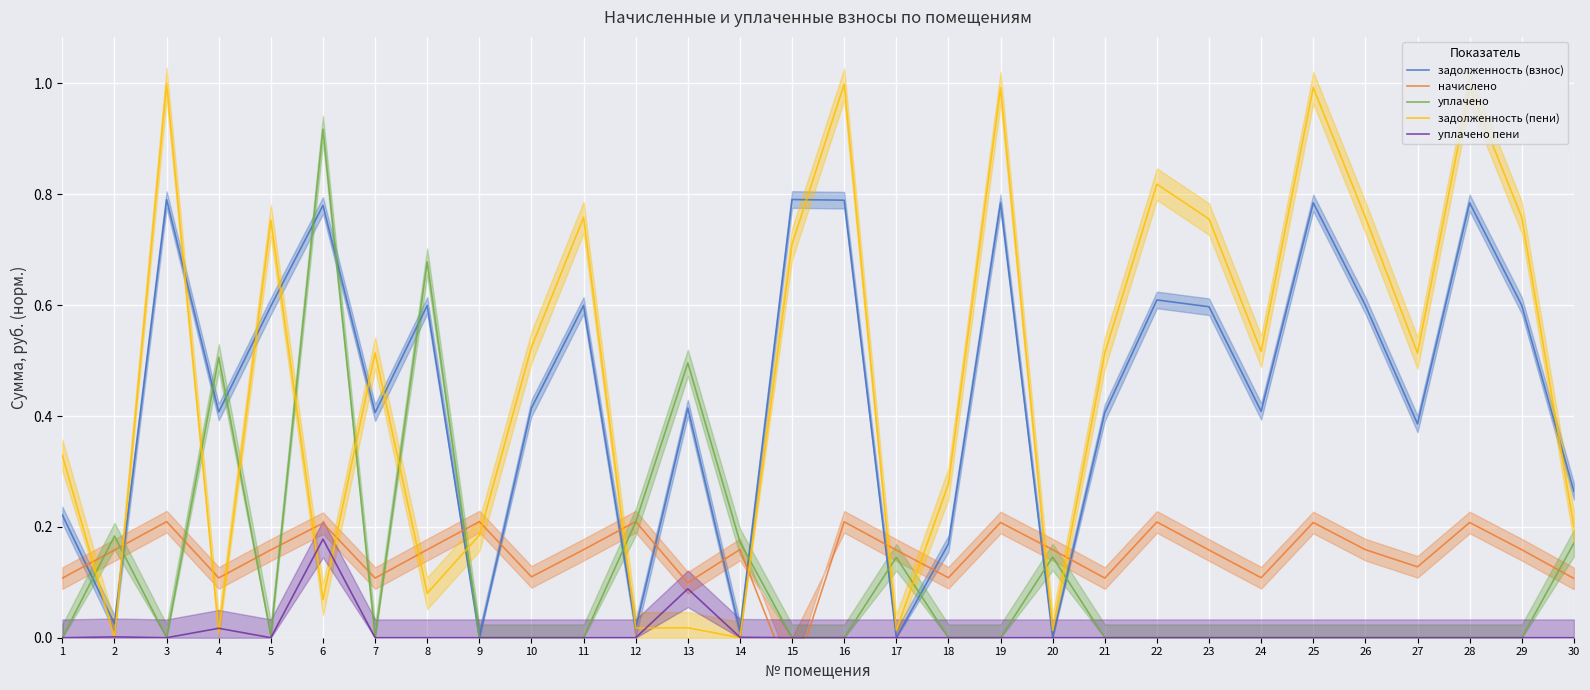

Reading left to right, transcribe all the data shown in this chart.

задолженность (взнос): 0.2	0.0	0.8	0.4	0.6	0.8	0.4	0.6	0.0	0.4	0.6	0.0	0.4	0.0	0.8	0.8	0.0	0.2	0.8	0.0	0.4	0.6	0.6	0.4	0.8	0.6	0.4	0.8	0.6	0.3
начислено: 0.1	0.2	0.2	0.1	0.2	0.2	0.1	0.2	0.2	0.1	0.2	0.2	0.1	0.2	-0.1	0.2	0.2	0.1	0.2	0.2	0.1	0.2	0.2	0.1	0.2	0.2	0.1	0.2	0.2	0.1
уплачено: 0.0	0.2	0.0	0.5	0.0	0.9	0.0	0.7	0.0	0.0	0.0	0.2	0.5	0.2	0.0	0.0	0.1	0.0	0.0	0.1	0.0	0.0	0.0	0.0	0.0	0.0	0.0	0.0	0.0	0.2
задолженность (пени): 0.3	0.0	1.0	0.0	0.8	0.1	0.5	0.1	0.2	0.5	0.8	0.0	0.0	0.0	0.7	1.0	0.0	0.3	1.0	0.0	0.5	0.8	0.8	0.5	1.0	0.8	0.5	1.0	0.8	0.2
уплачено пени: 0.0	0.0	0.0	0.0	0.0	0.2	0.0	0.0	0.0	0.0	0.0	0.0	0.1	0.0	0.0	0.0	0.0	0.0	0.0	0.0	0.0	0.0	0.0	0.0	0.0	0.0	0.0	0.0	0.0	0.0